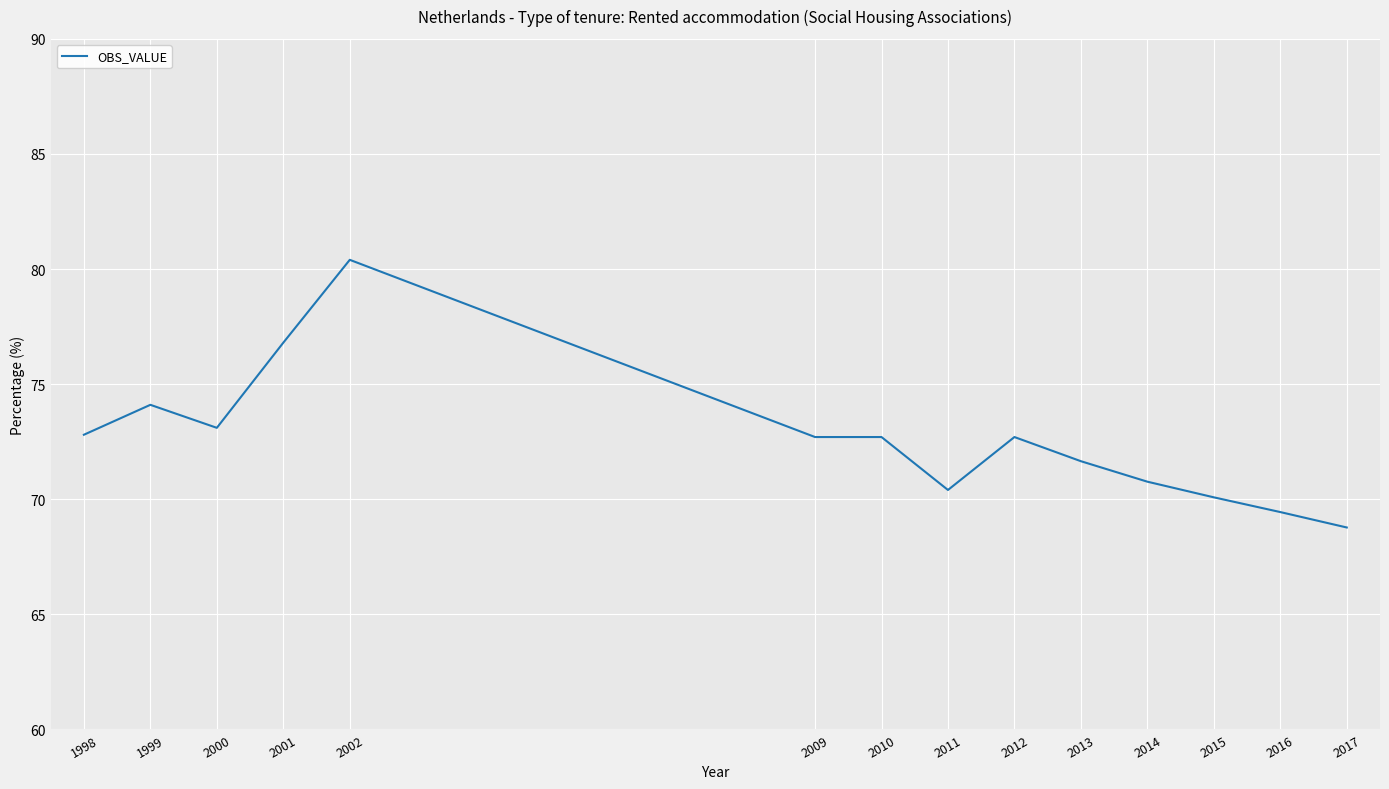

The value at 2016 is 69.4. True or false?

True